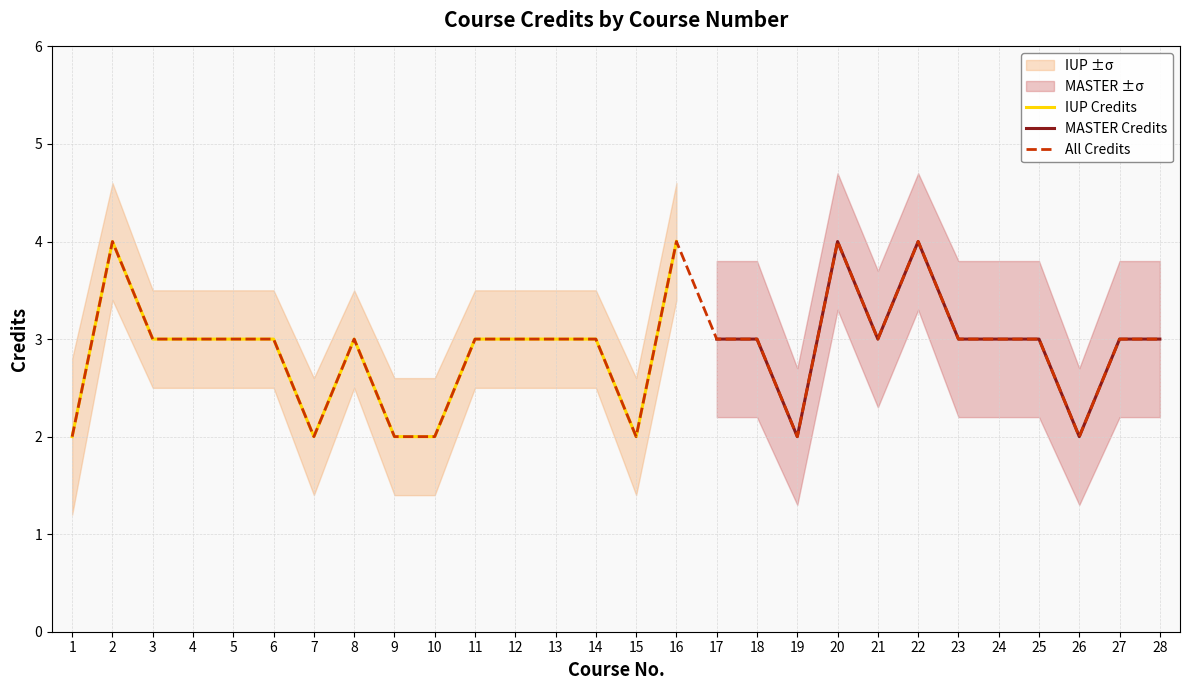

Which series ends up on top after the final intersection of IUP Credits and MASTER Credits?

MASTER Credits